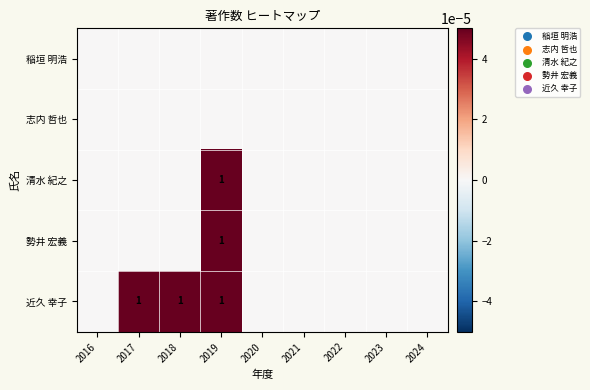

What is the difference between the highest and lowest values at 2017?

1